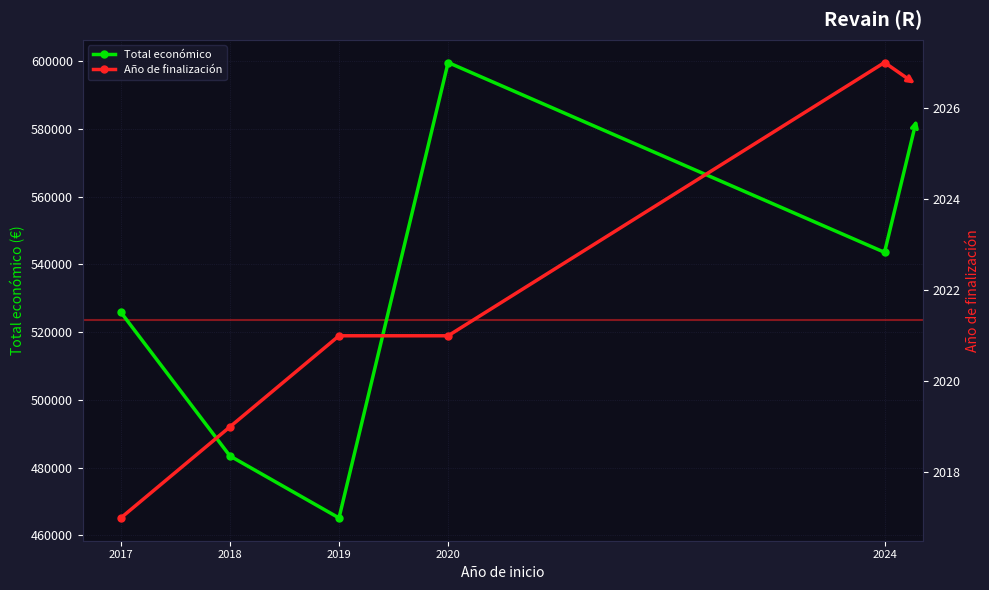

How many series are shown in this chart?

2